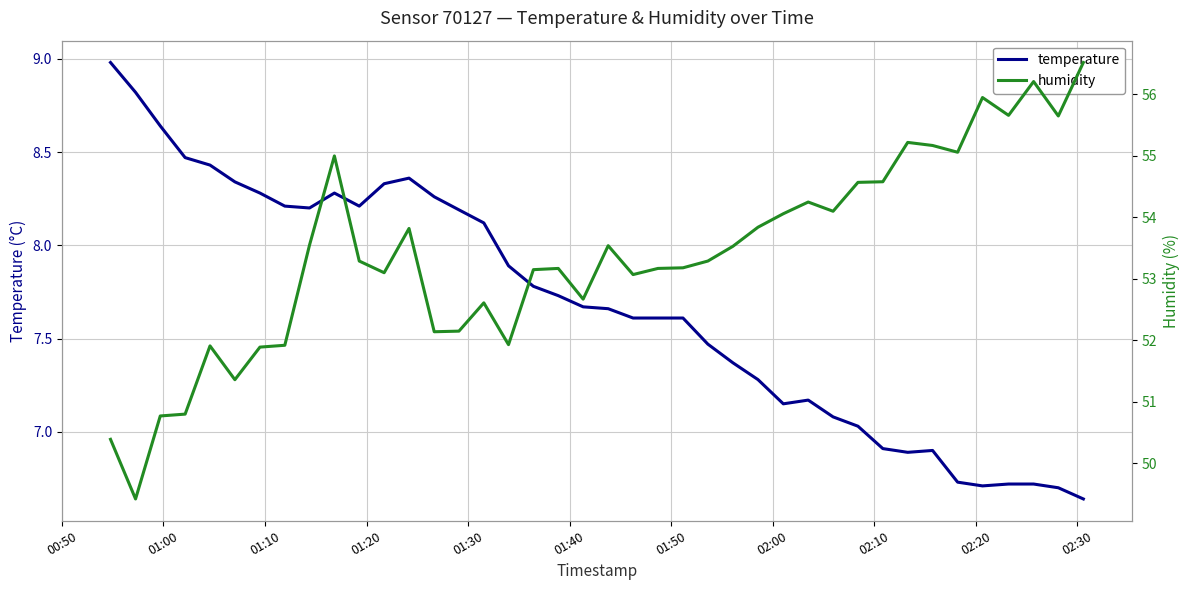

In temperature, how many points are higher than both neighbors (excluding endpoints)?

4